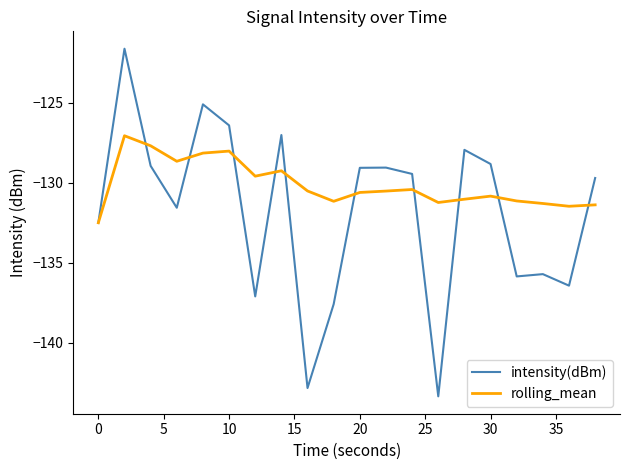

List the series in order of their overall mean, lowest first.

intensity(dBm), rolling_mean